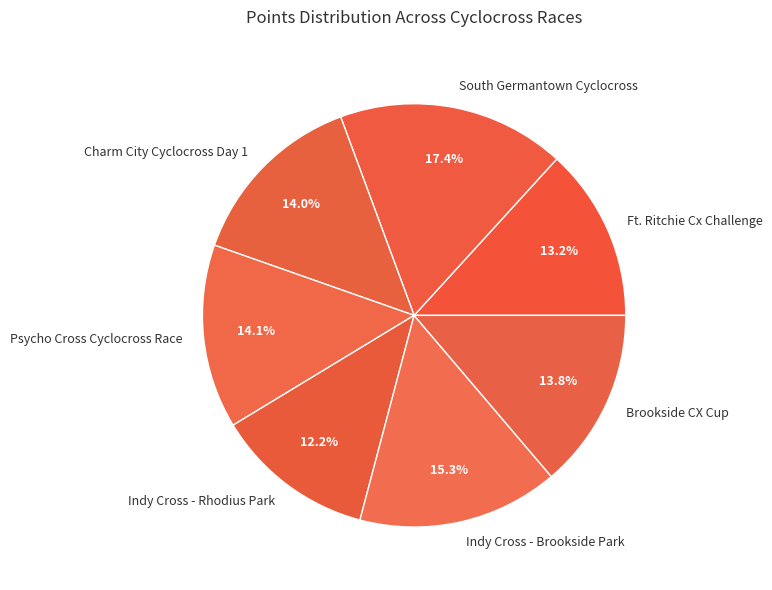

How many slices are in this pie chart?

7